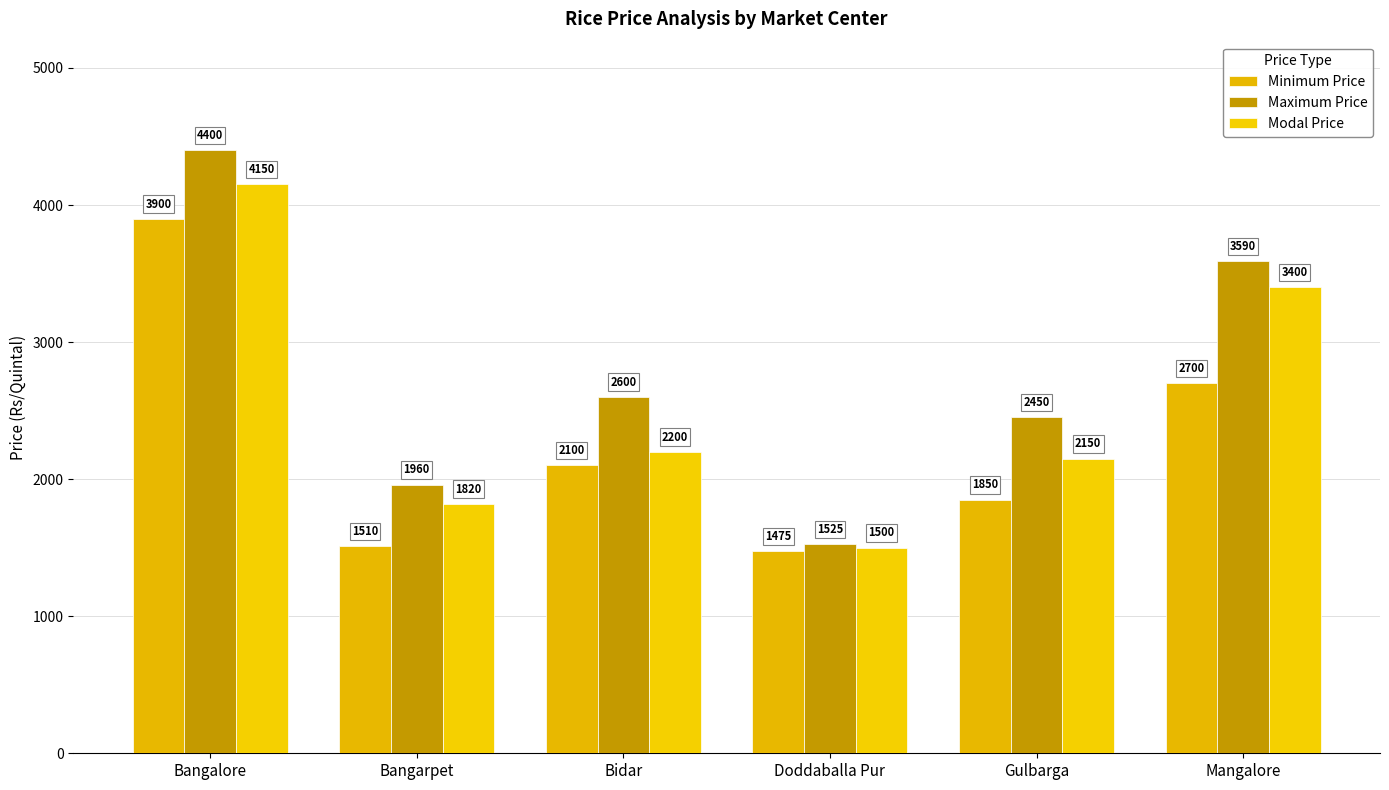

Which category has the highest value in the Minimum Price series?

Bangalore